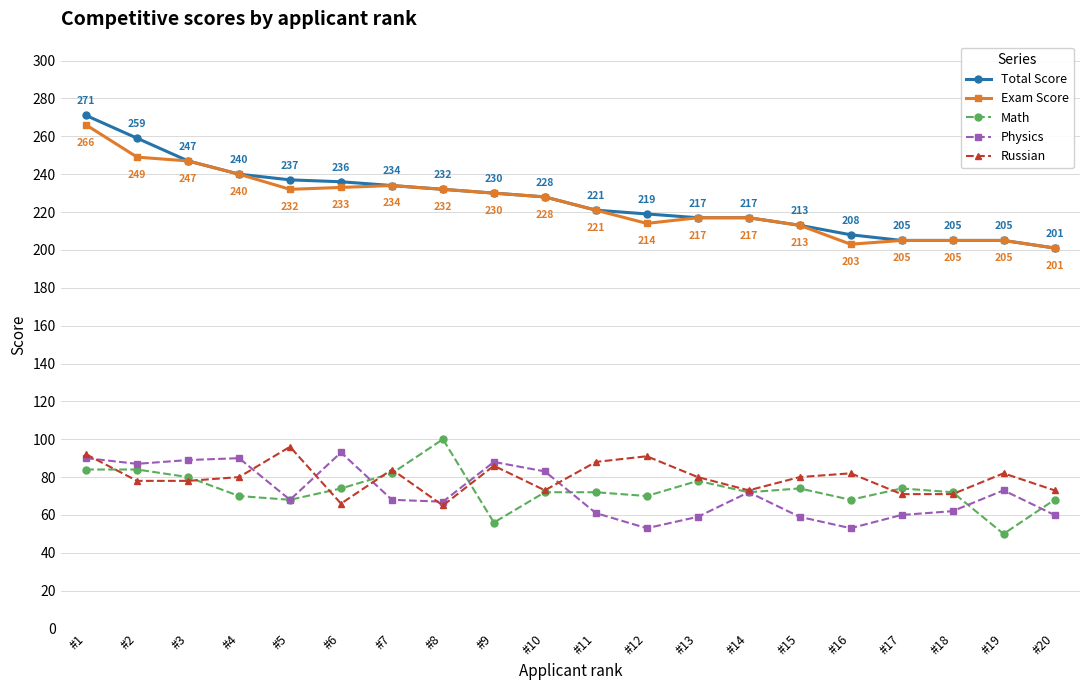

Which series has the widest spread of values?

Total Score